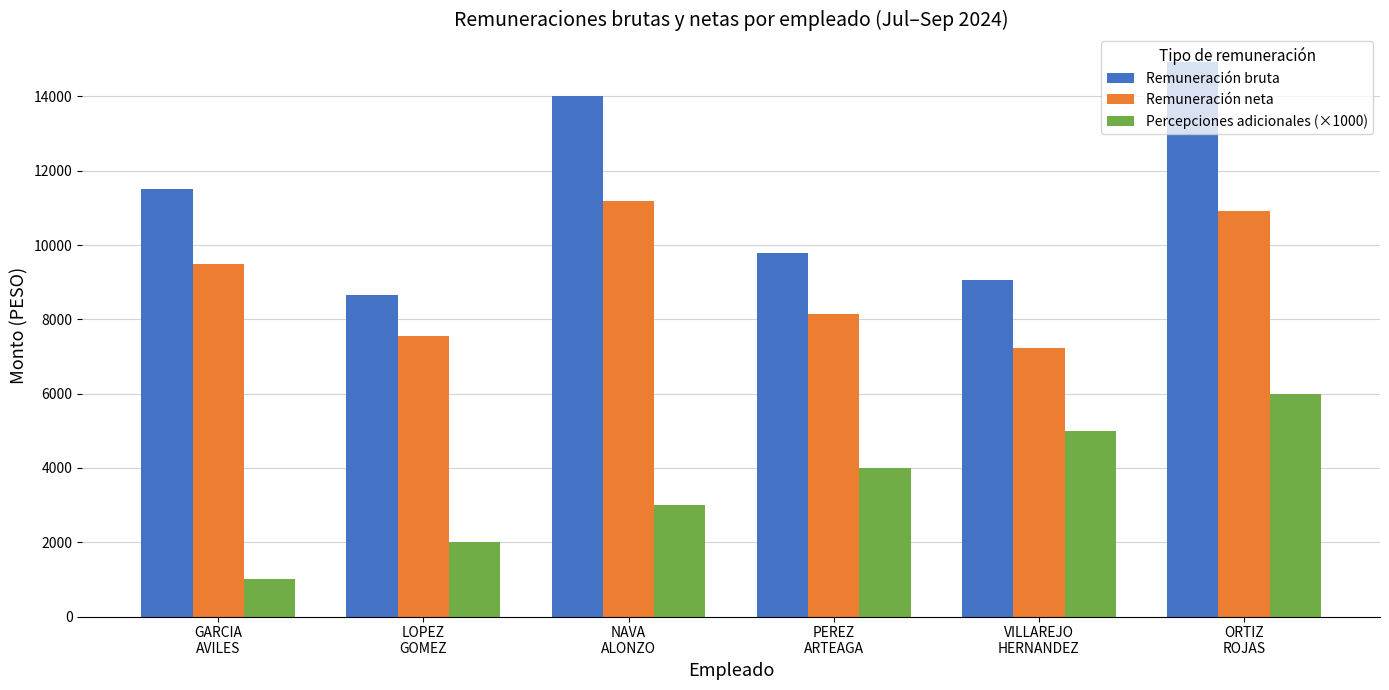

Reading left to right, transcribe all the data shown in this chart.

Remuneración bruta: GARCIA
AVILES=11517	LOPEZ
GOMEZ=8662	NAVA
ALONZO=14000	PEREZ
ARTEAGA=9793	VILLAREJO
HERNANDEZ=9065	ORTIZ
ROJAS=14923
Remuneración neta: GARCIA
AVILES=9478	LOPEZ
GOMEZ=7558	NAVA
ALONZO=11192	PEREZ
ARTEAGA=8133	VILLAREJO
HERNANDEZ=7237	ORTIZ
ROJAS=10917
Percepciones adicionales (×1000): GARCIA
AVILES=1000	LOPEZ
GOMEZ=2000	NAVA
ALONZO=3000	PEREZ
ARTEAGA=4000	VILLAREJO
HERNANDEZ=5000	ORTIZ
ROJAS=6000